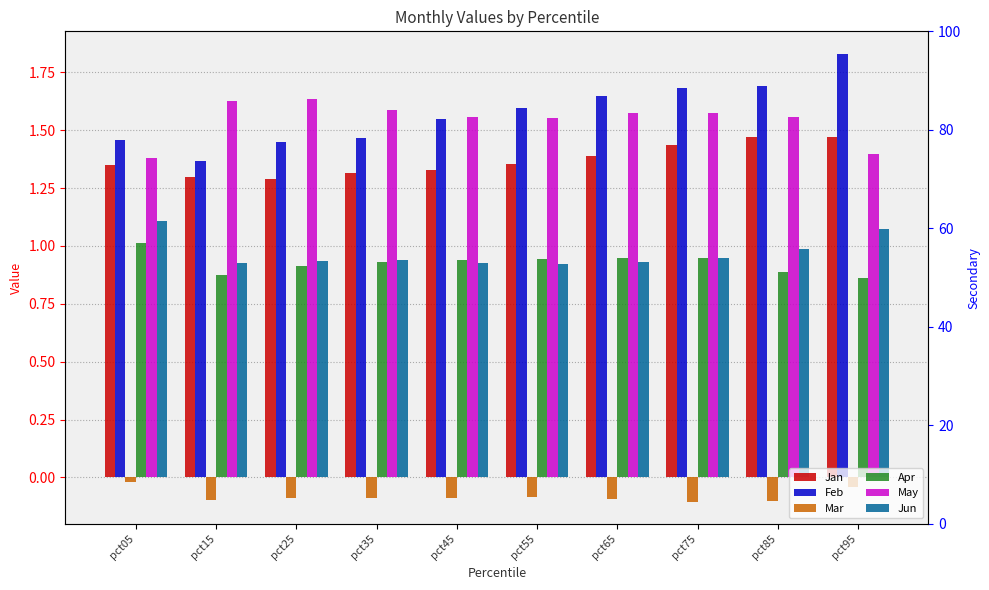

Does the chart contain stacked bars?

No